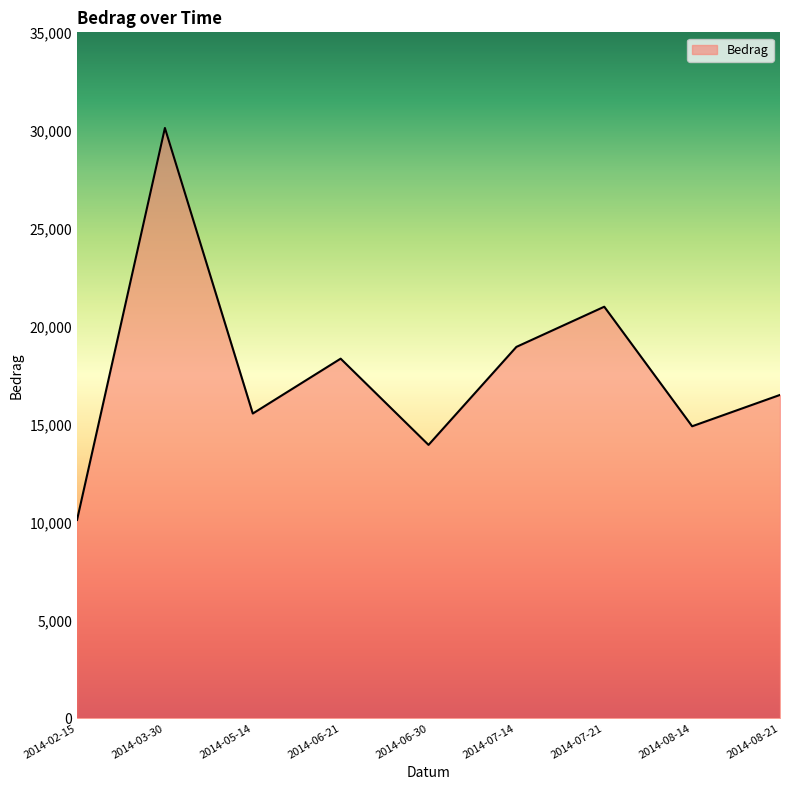

Is it true that the value at 2014-07-14 is 33352?

False